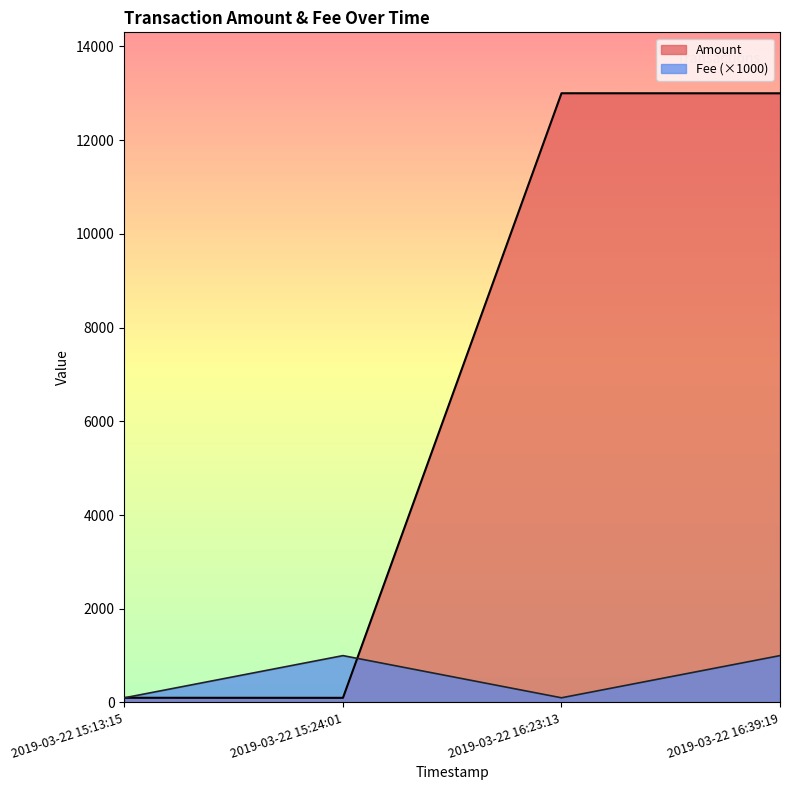

What is the smallest value displayed?

99.1